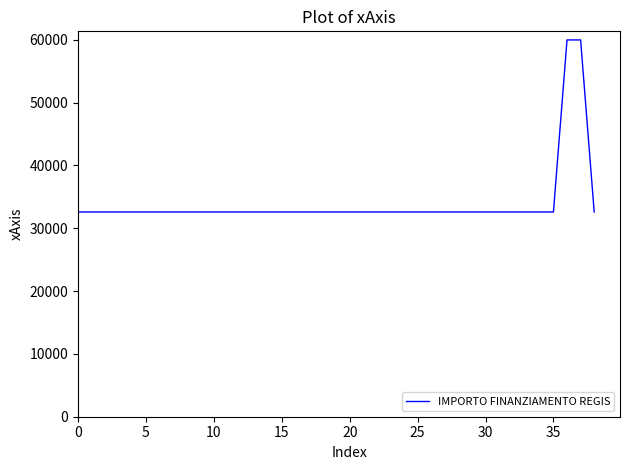

What is the maximum value shown in the chart?

59966